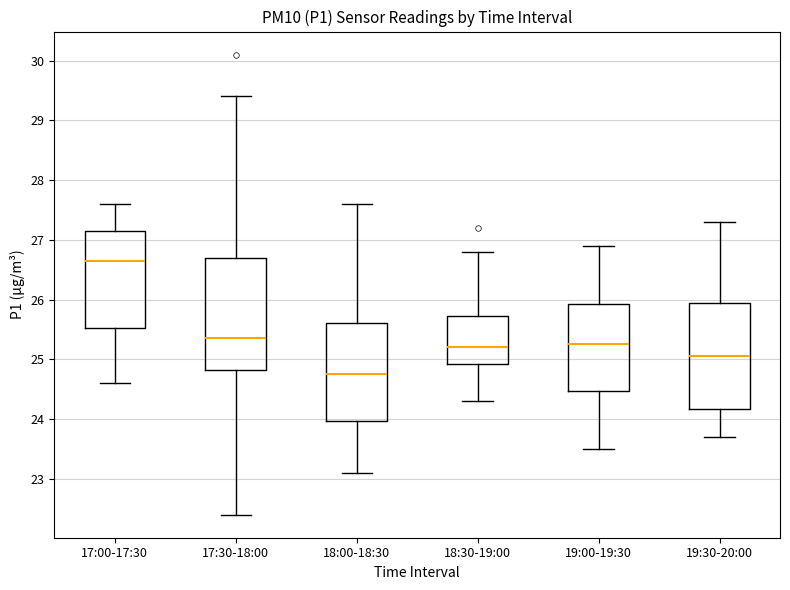

Comparing the boxes themselves (not the whiskers), which one is the tallest?

17:30-18:00